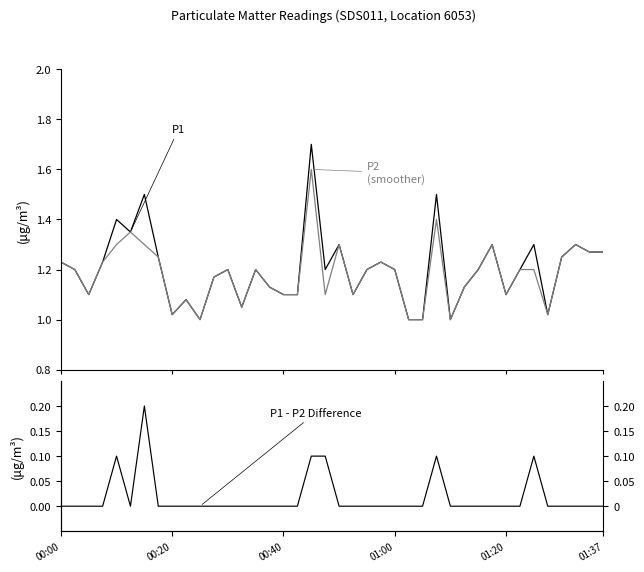

Between 11 and 37, which series saw the biggest shift?

P1